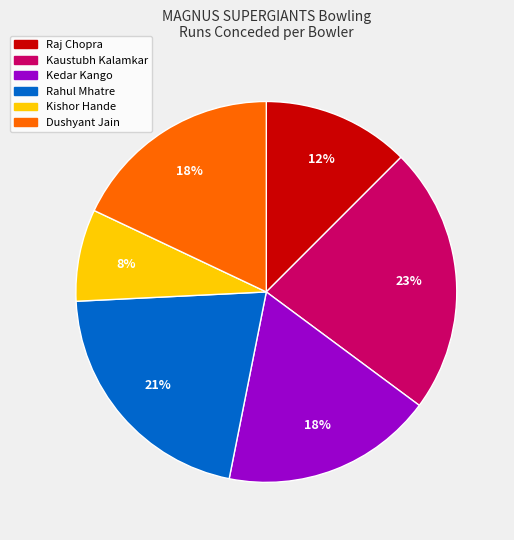

Which category has the biggest portion of the pie?

Kaustubh Kalamkar